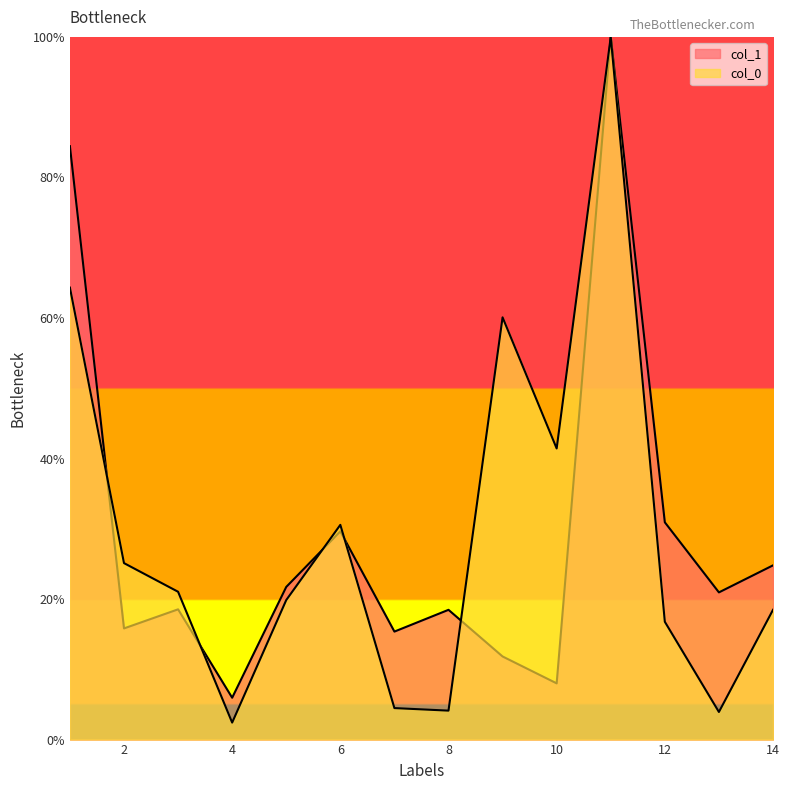

At which label does col_1 first exceed 20?

1